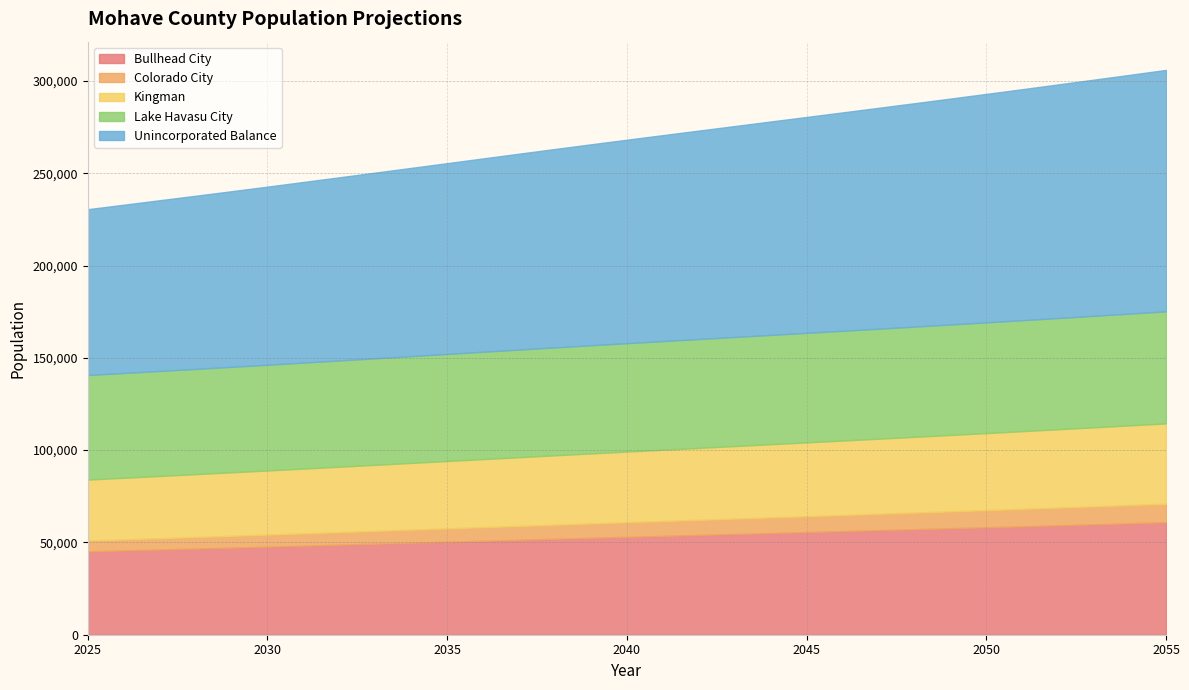

Rank the series at 2028 from lowest to highest value.

Colorado City, Kingman, Bullhead City, Lake Havasu City, Unincorporated Balance